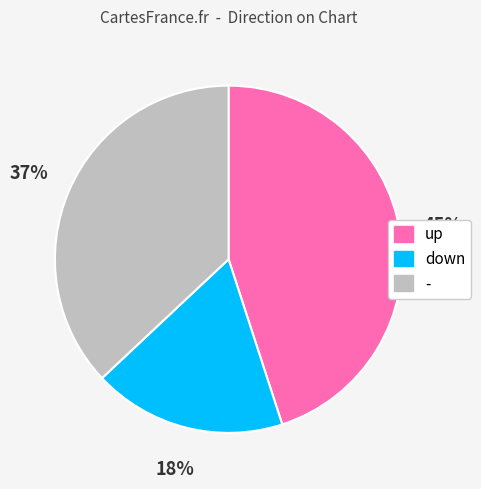

Which has a higher value, - or up?

up